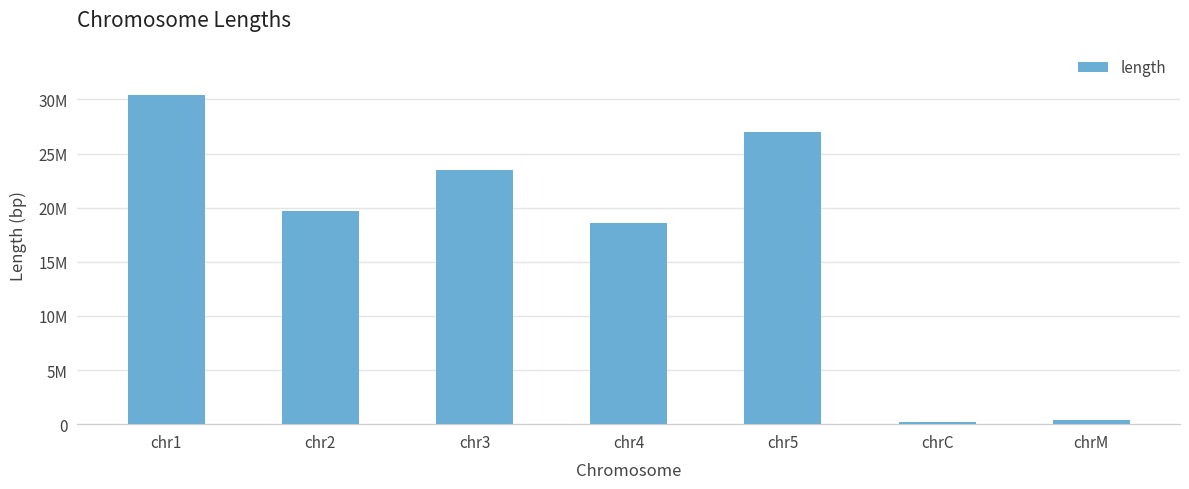

Reading left to right, transcribe all the data shown in this chart.

chr1=30427671	chr2=19698289	chr3=23459830	chr4=18585056	chr5=26975502	chrC=154478	chrM=366924